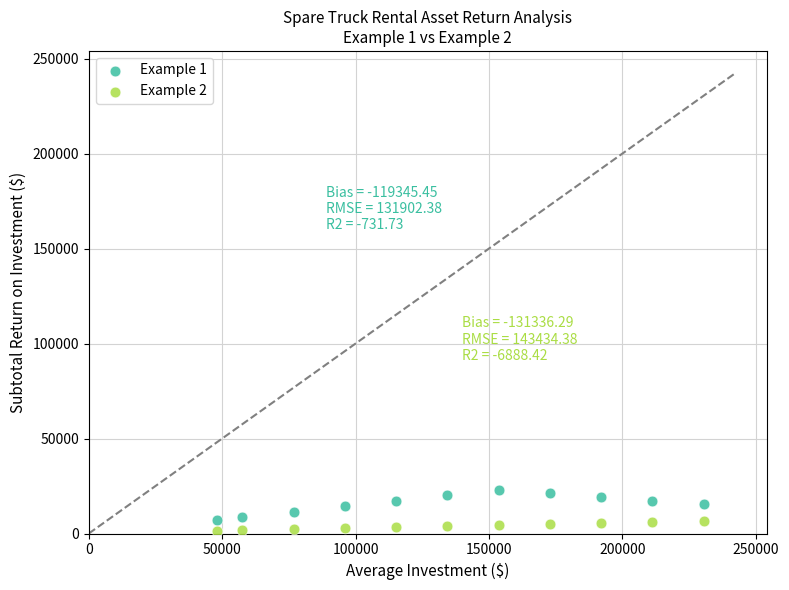

Which series contains the highest Y value?

Example 1